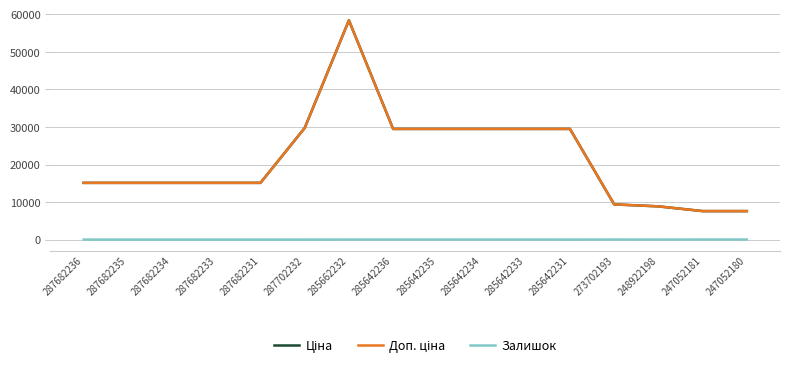

At which label does Ціна reach its peak?

285662232